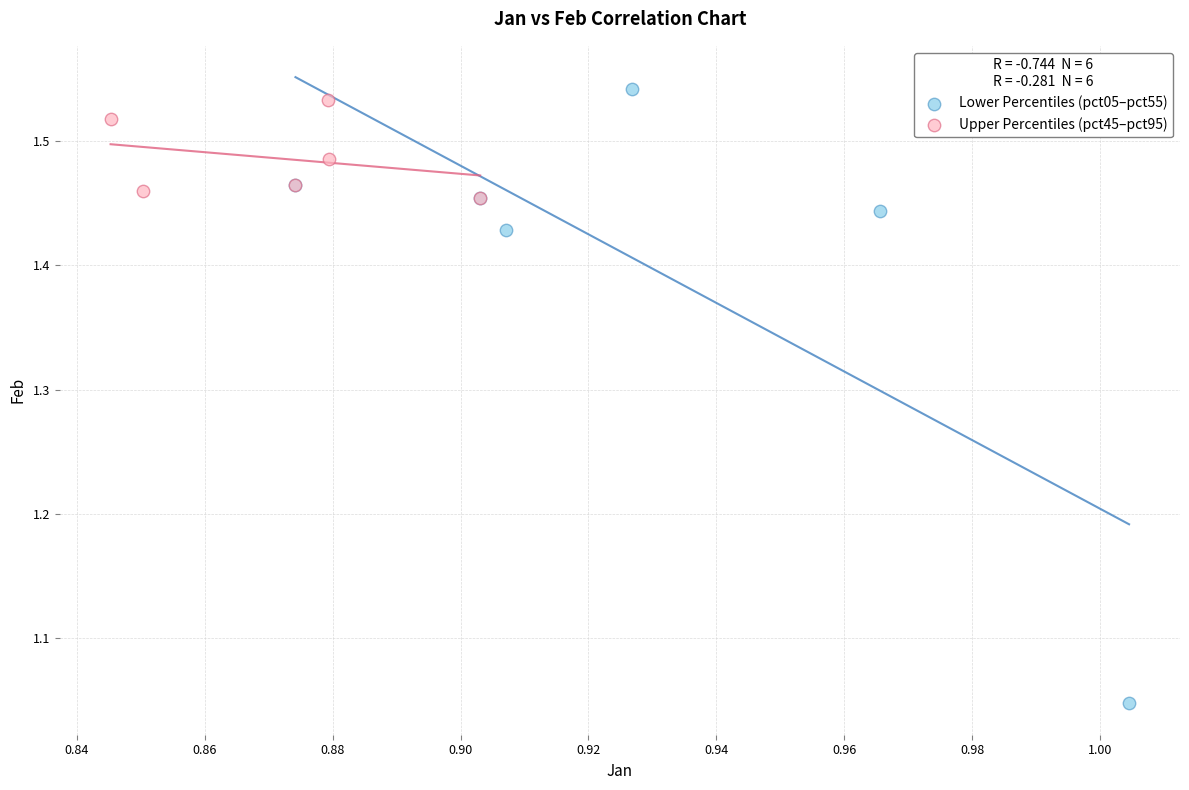

Which series has the widest spread of Y values?

Lower Percentiles (pct05–pct55)